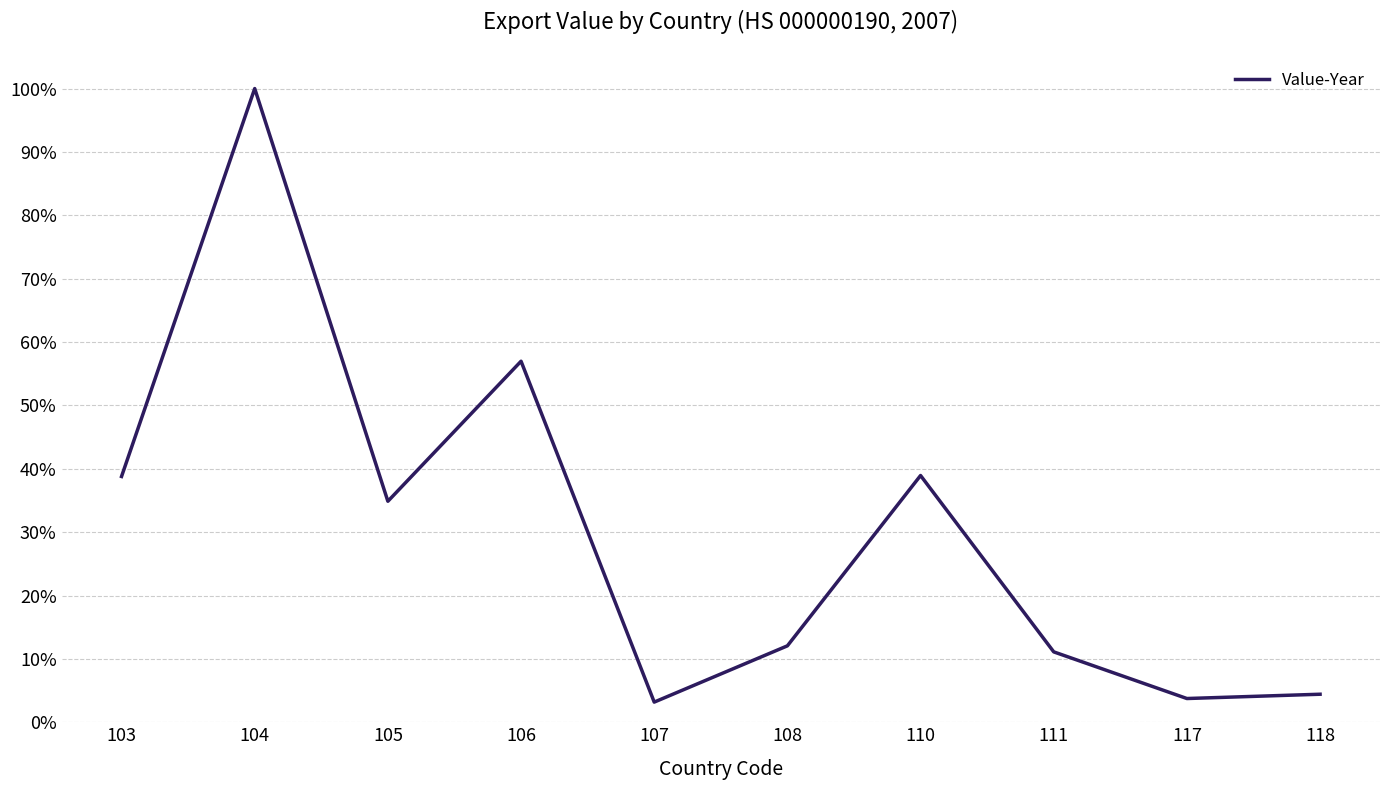

What is the difference between the second highest and second lowest values?

0.5